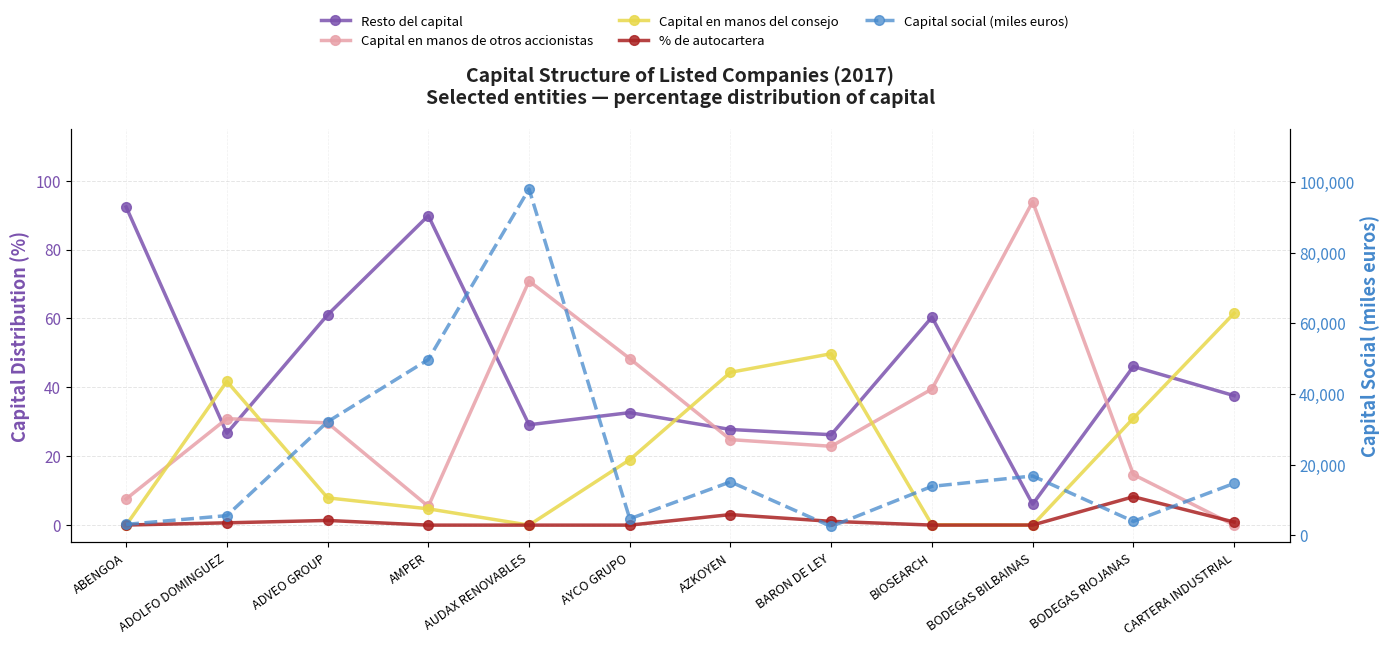

In Capital social (miles euros), how many points are higher than both neighbors (excluding endpoints)?

3